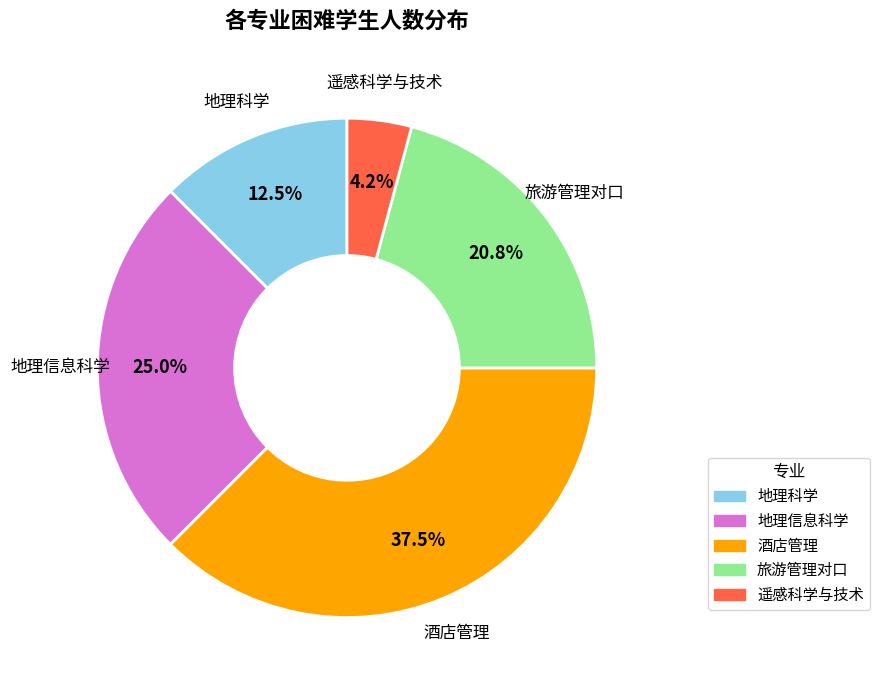

What is the ratio of the value at 酒店管理 to the value at 地理信息科学?

1.5